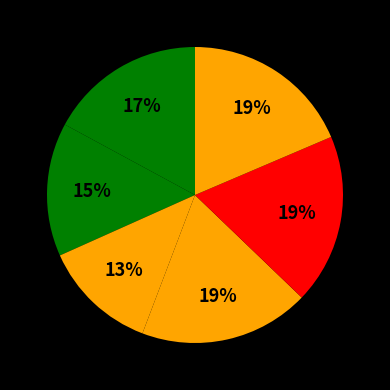

How many slices are in this pie chart?

6